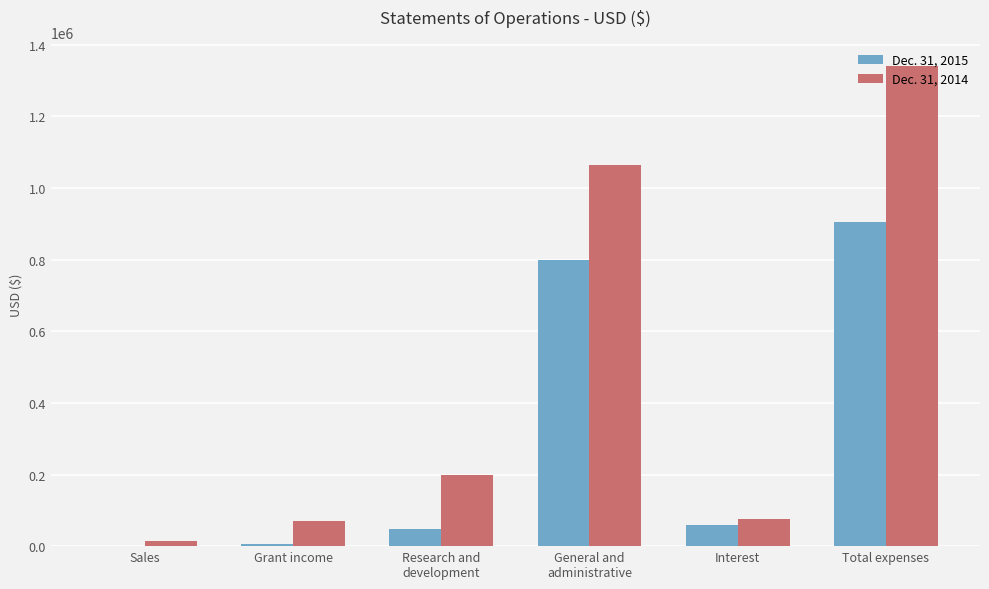

Which series has the largest total across all categories?

Dec. 31, 2014